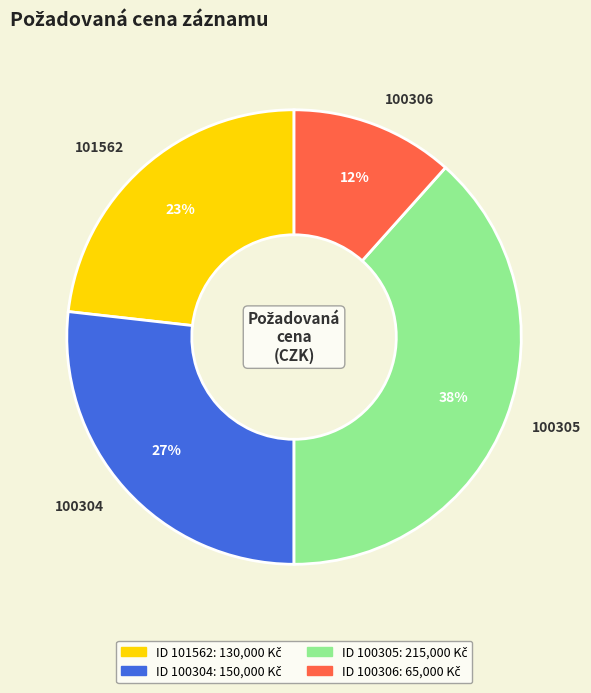

How many slices are in this pie chart?

4